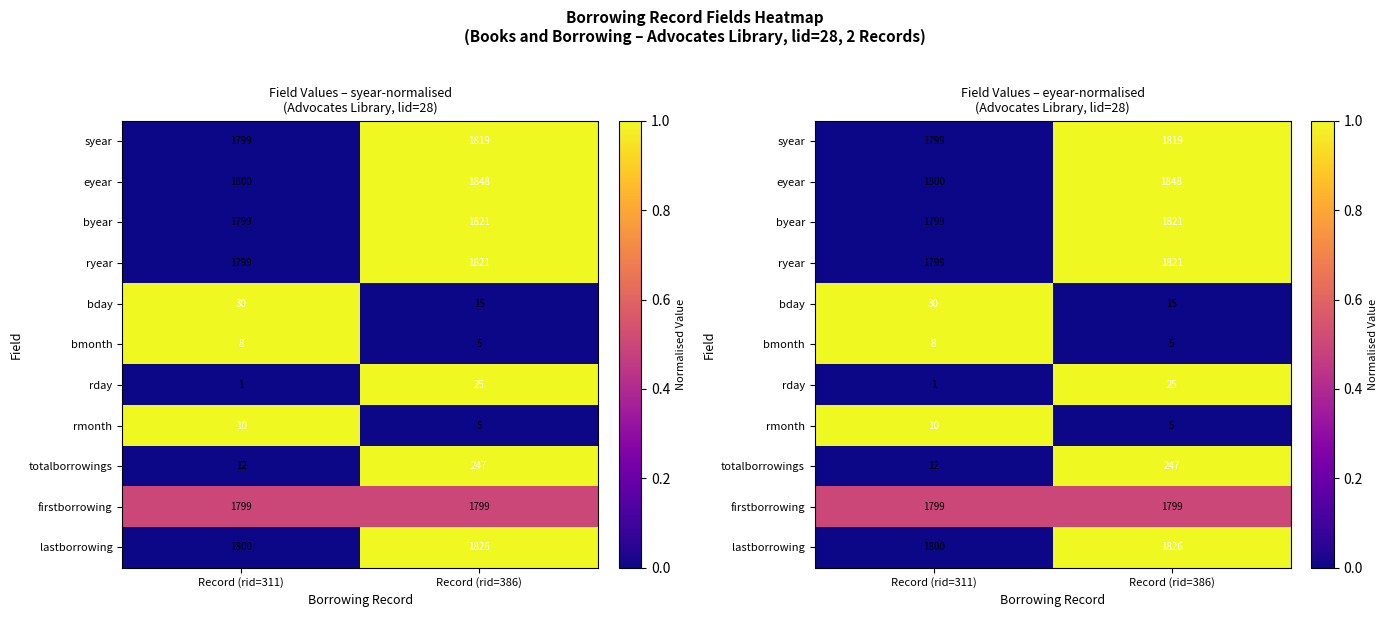

How many values in the rday series are below 1?

1